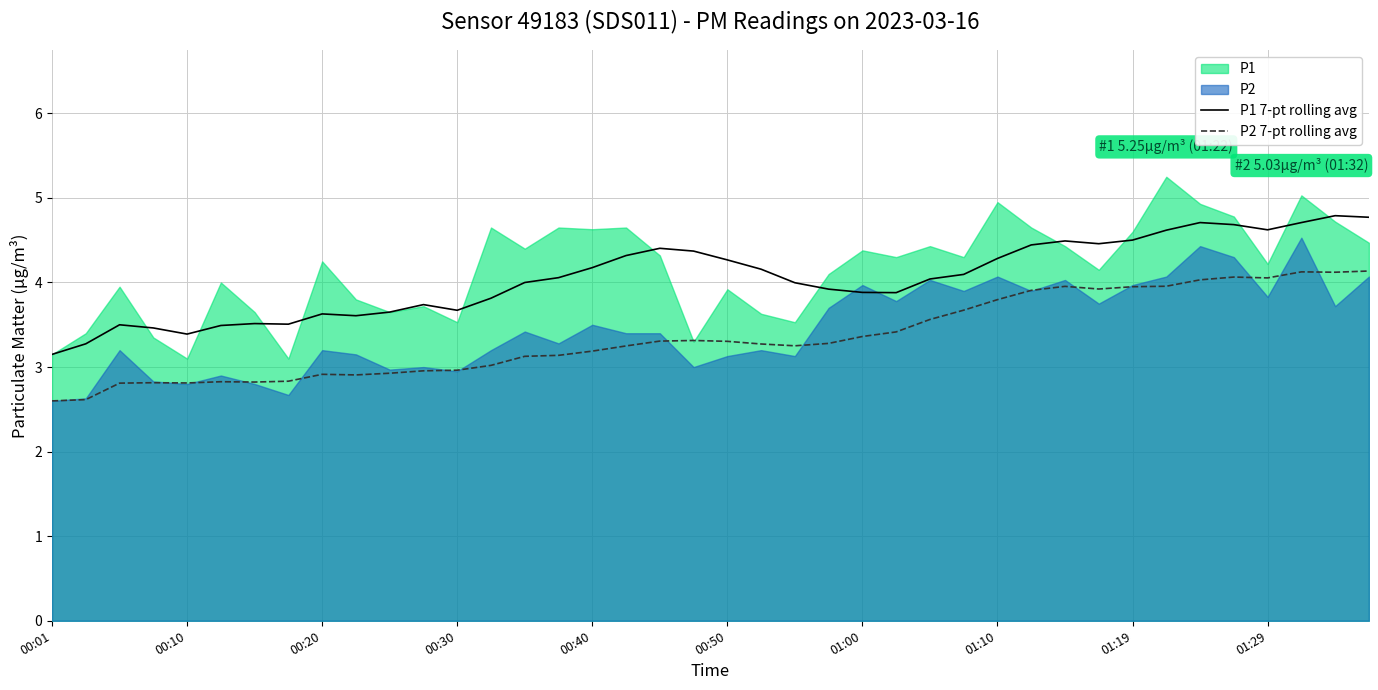

Reading left to right, extract all data points from this chart.

P1 7-pt rolling avg: 3.1	3.3	3.5	3.5	3.4	3.5	3.5	3.5	3.6	3.6	3.6	3.7	3.7	3.8	4.0	4.1	4.2	4.3	4.4	4.4	4.3	4.2	4.0	3.9	3.9	3.9	4.0	4.1	4.3	4.4	4.5	4.5	4.5	4.6	4.7	4.7	4.6	4.7	4.8	4.8
P2 7-pt rolling avg: 2.6	2.6	2.8	2.8	2.8	2.8	2.8	2.8	2.9	2.9	2.9	3.0	3.0	3.0	3.1	3.1	3.2	3.2	3.3	3.3	3.3	3.3	3.3	3.3	3.4	3.4	3.6	3.7	3.8	3.9	4.0	3.9	3.9	4.0	4.0	4.1	4.1	4.1	4.1	4.1